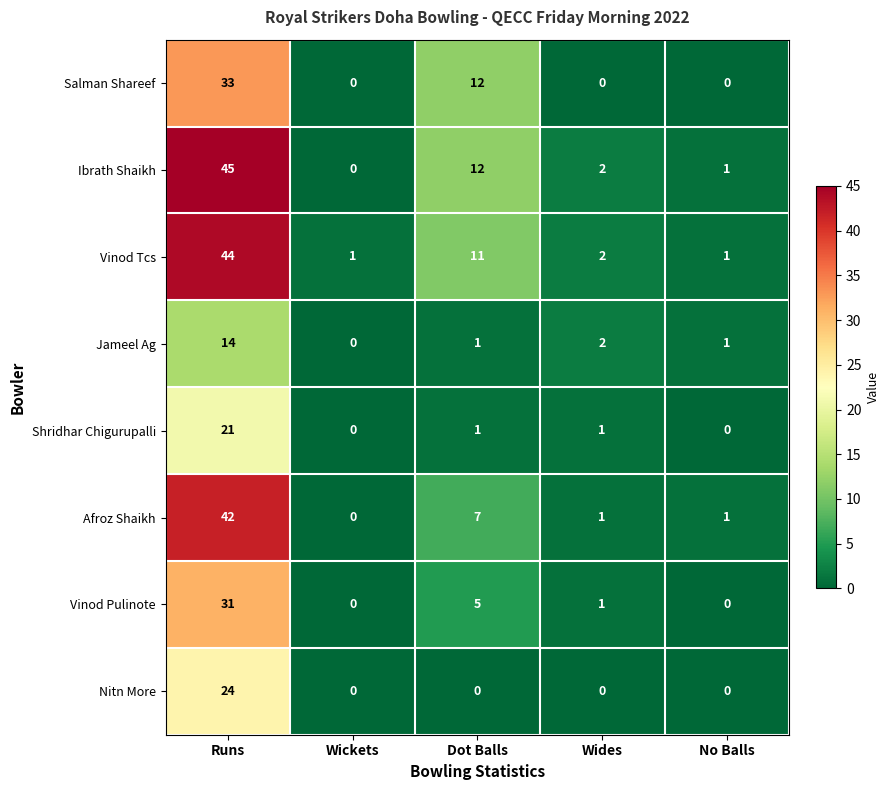

The Shridhar Chigurupalli series shows 2 at Wides. True or false?

False